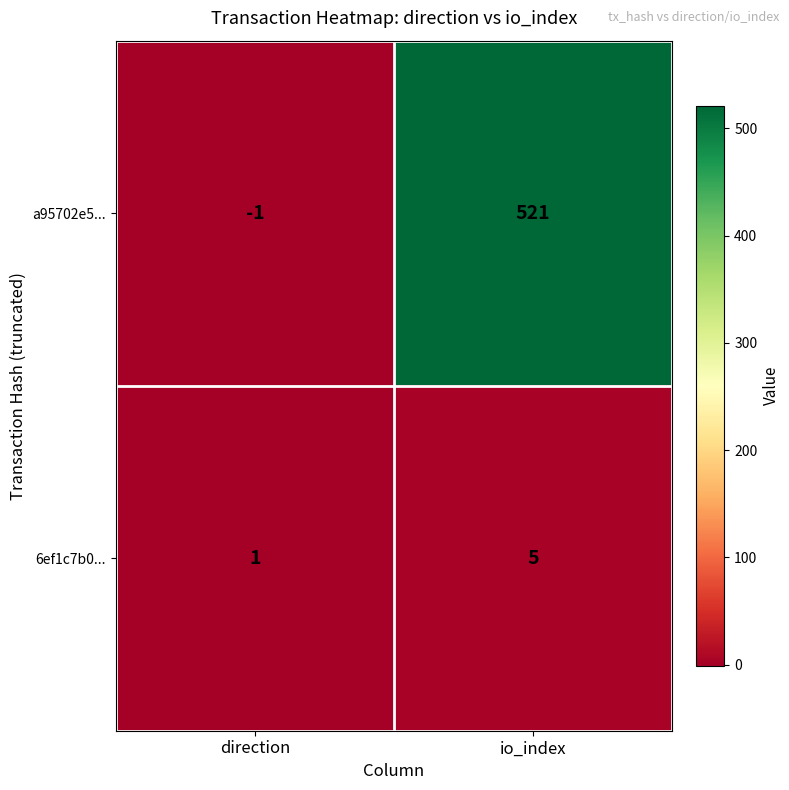

Which label corresponds to the largest value in the chart?

io_index